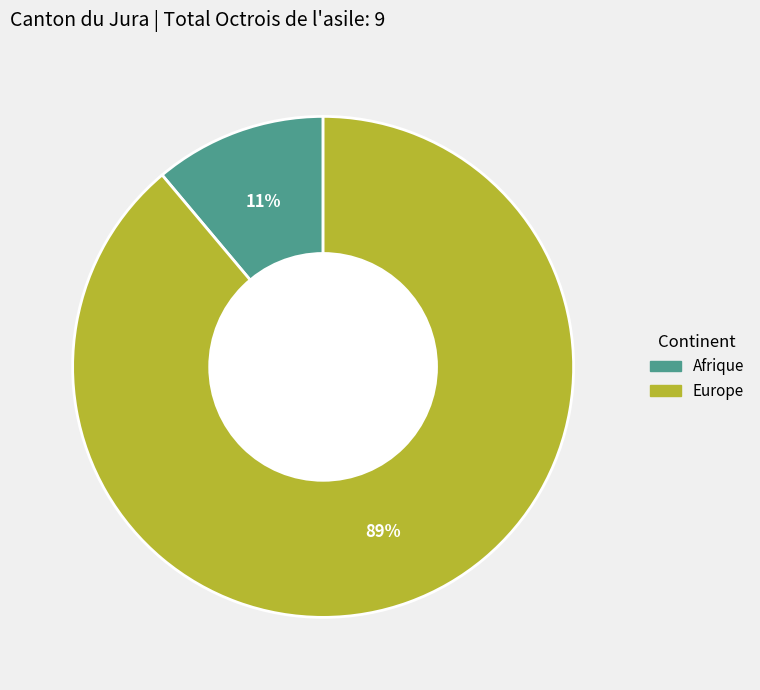

Is there a majority slice in this chart?

Yes